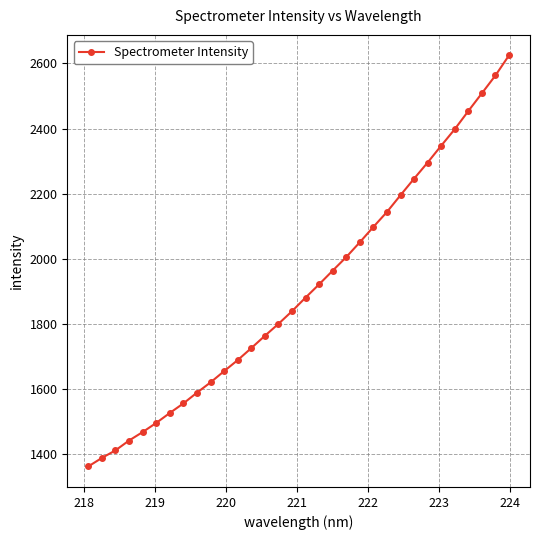

What is the value of the 6th point from the left?

1494.7